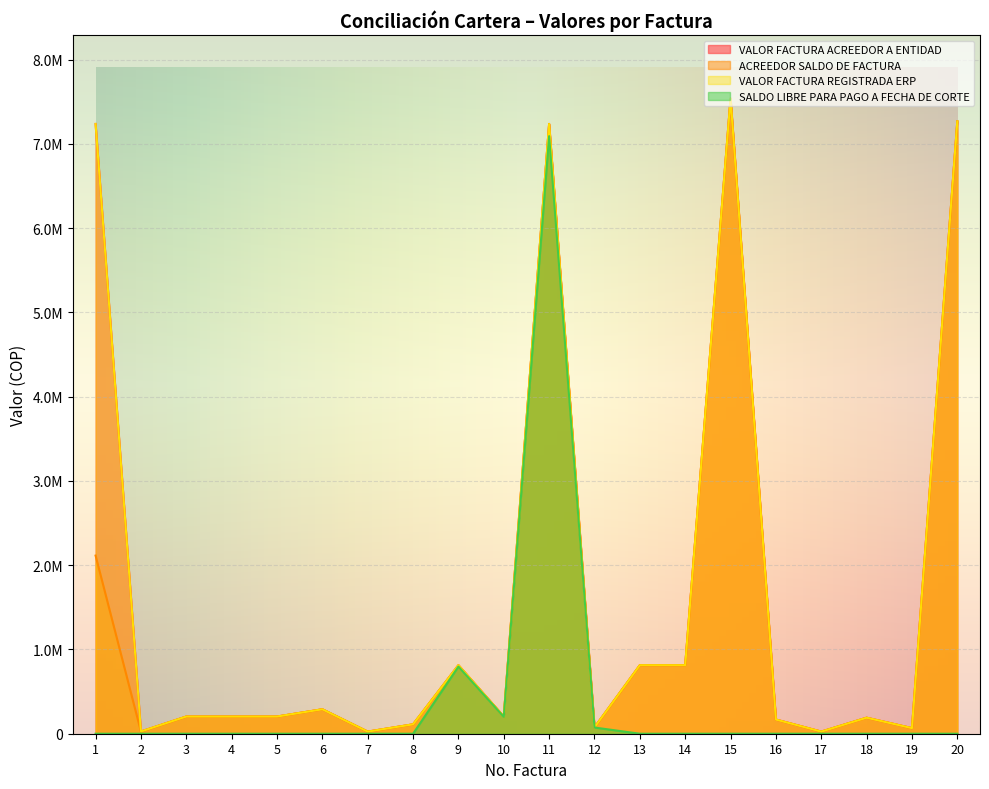

Reading right to left, transcribe all the data shown in this chart.

VALOR FACTURA ACREEDOR A ENTIDAD: 7267500	66350	190000	25000	168150	7537500	813043	813043	75000	7236000	203940	813043	111429	25000	290000	203940	203940	203940	27000	7236000
ACREEDOR SALDO DE FACTURA: 7267500	66350	190000	25000	168150	7537500	813043	813043	75000	7236000	203940	813043	111429	25000	290000	203940	203940	203940	25000	2113886
VALOR FACTURA REGISTRADA ERP: 7267500	66350	190000	25000	168150	7537500	813043	813043	75000	7236000	203940	813043	111429	25000	290000	203940	203940	203940	27000	7236000
SALDO LIBRE PARA PAGO A FECHA DE CORTE: 0	0	0	0	0	0	0	0	73500	7091280	199861	796782	0	0	0	0	0	0	0	0